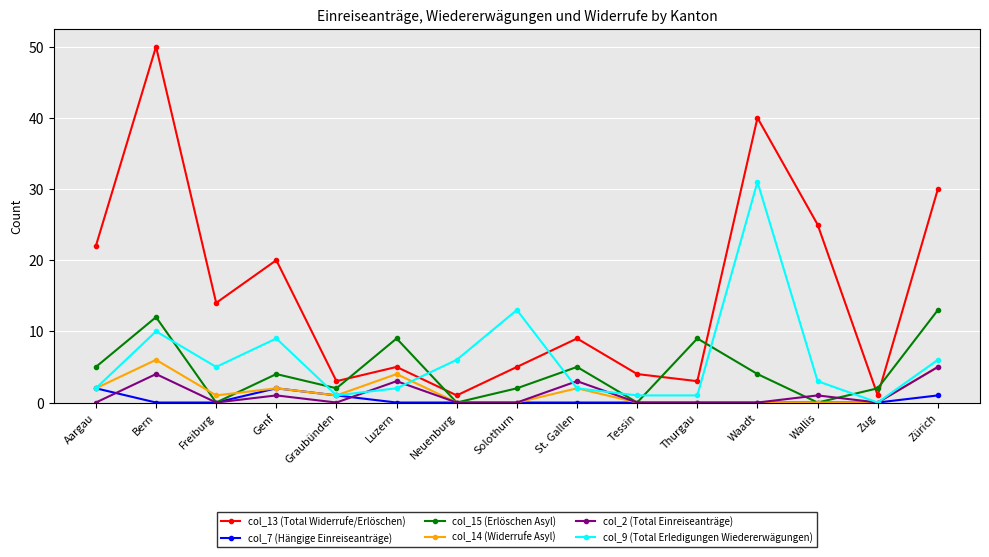

Is this an area chart (filled region under the line)?

No